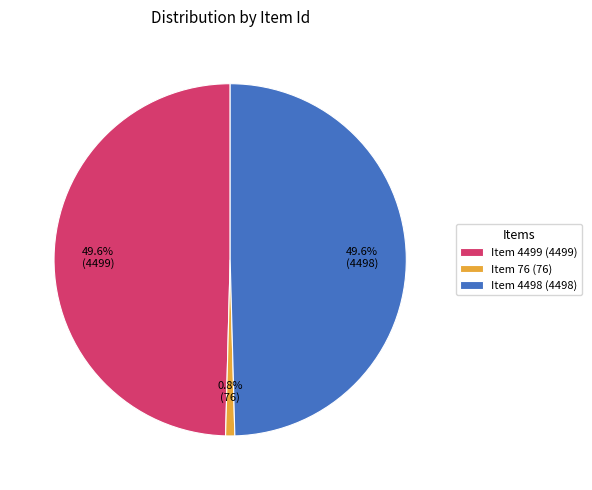

Does any single category account for the majority?

No